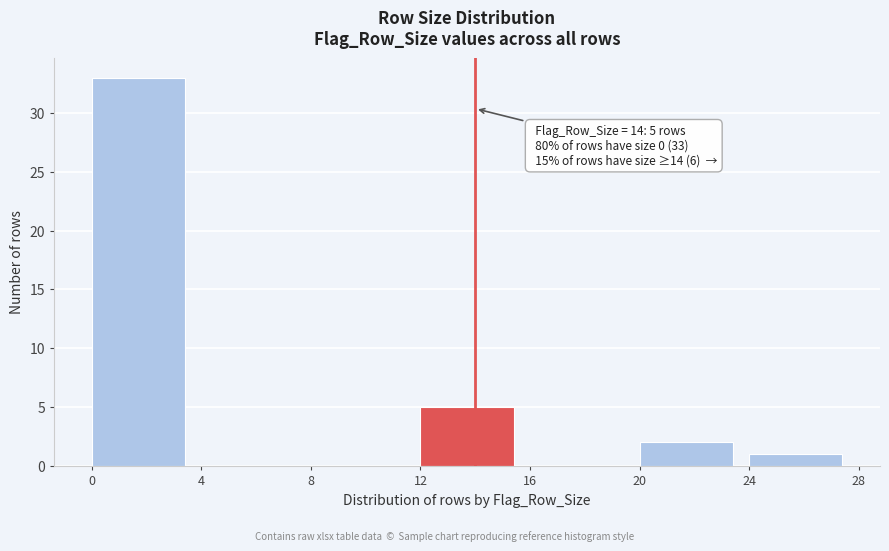

Which range on the x-axis has the tallest bar?

0 to 4